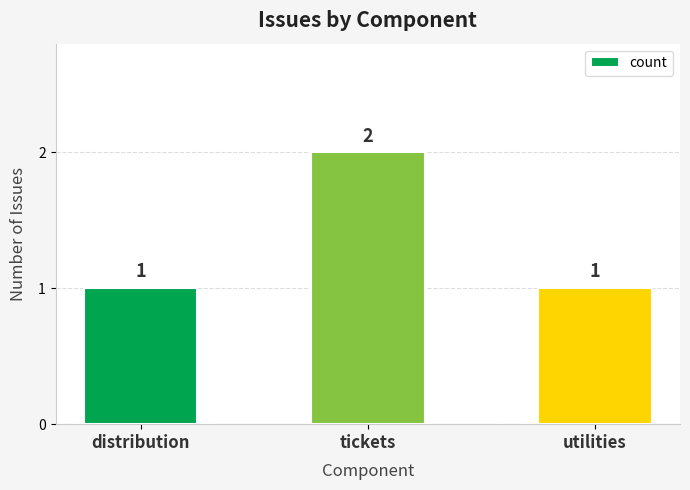

How many data points does each series have?

3